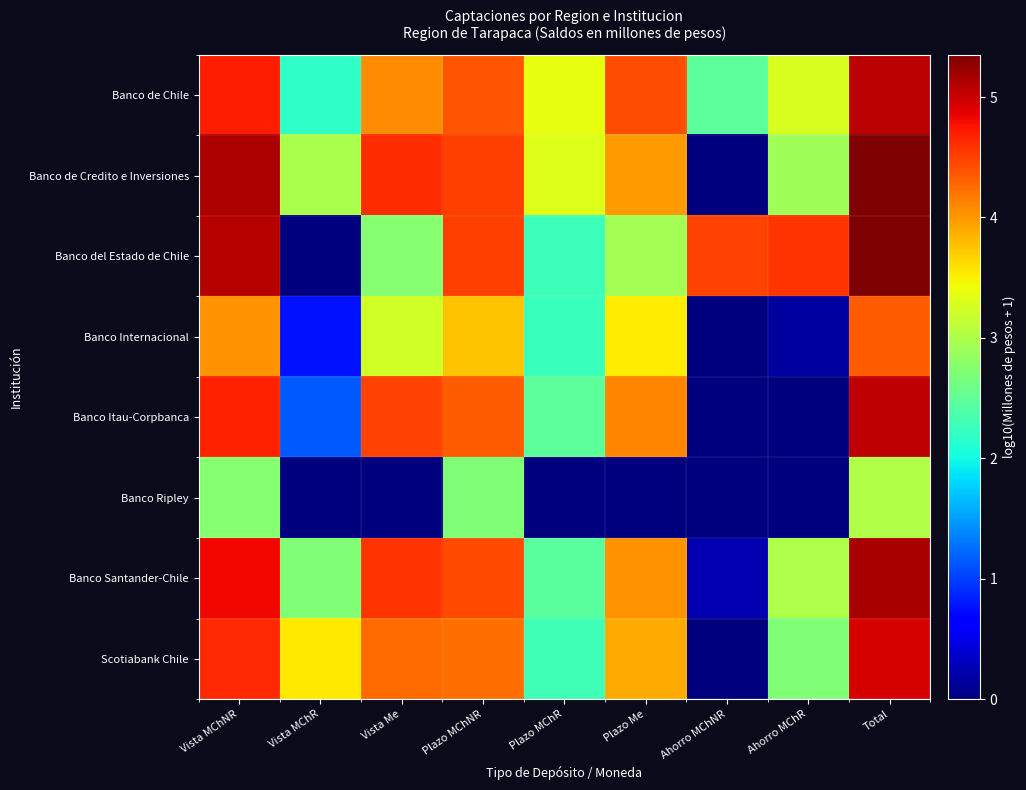

What is the total value across all series at Ahorro MChR?

16.6